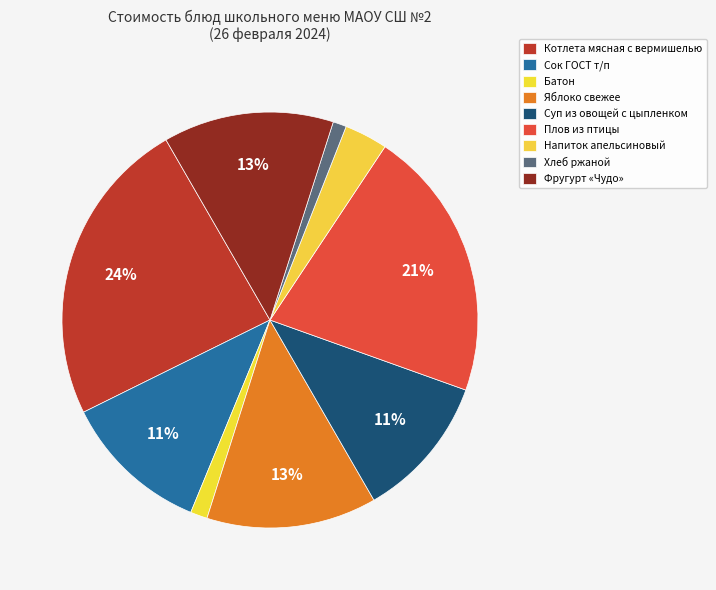

What is the change in value from Котлета мясная с вермишелью to Хлеб ржаной?

-45.9